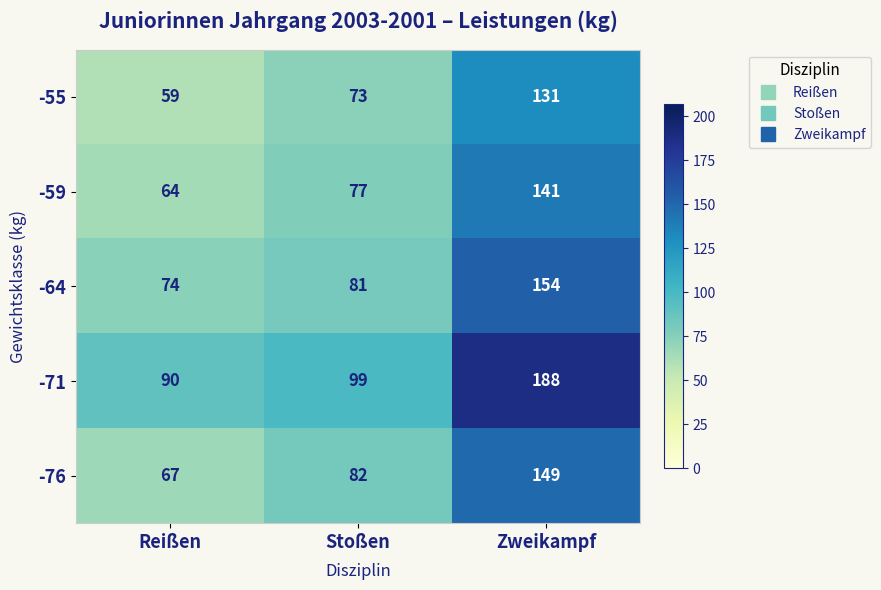

What is the greatest value displayed?

188